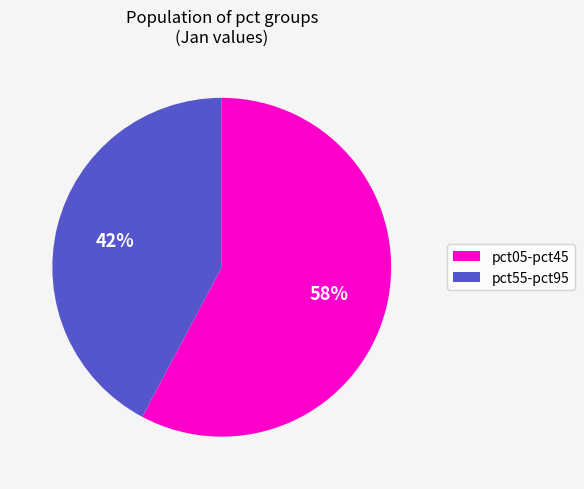

Is there any slice that represents more than half of the pie?

Yes